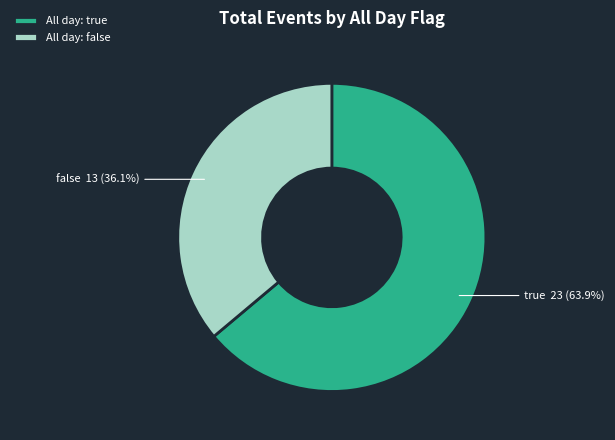

How much of the chart is everything except All day: true?

36.1%